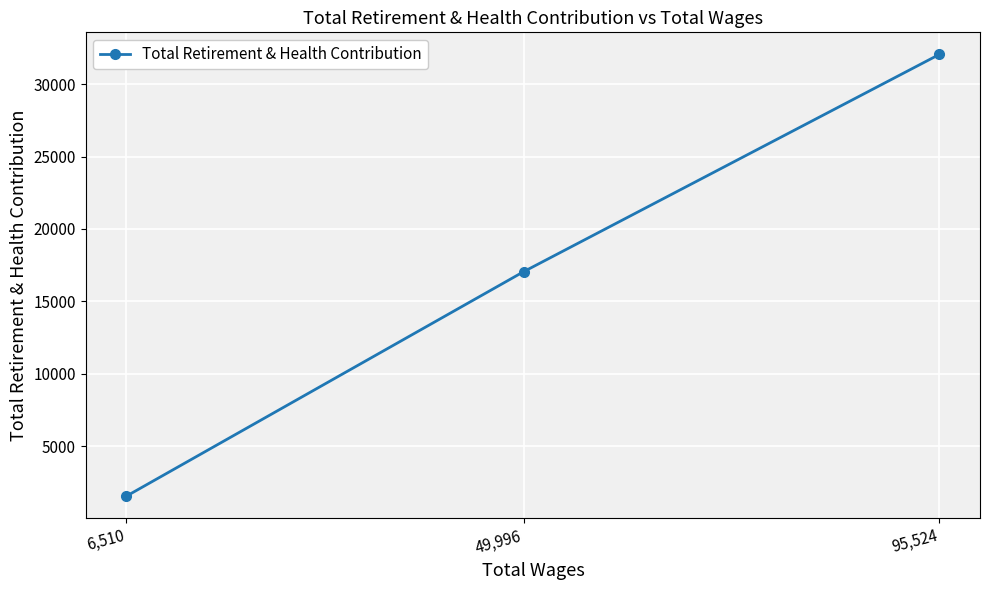

Which category has the lowest value across all series?

6,510